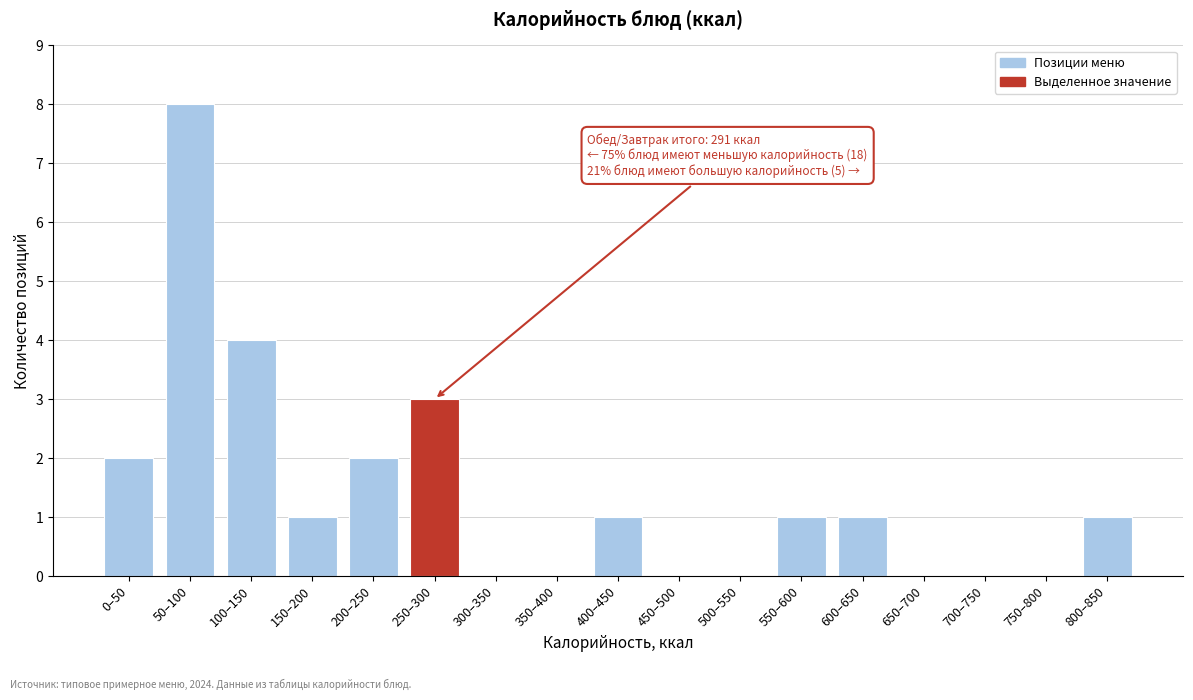

Reading left to right, what are all the values shown in this chart?

0–50=2	50–100=8	100–150=4	150–200=1	200–250=2	250–300=3	300–350=0	350–400=0	400–450=1	450–500=0	500–550=0	550–600=1	600–650=1	650–700=0	700–750=0	750–800=0	800–850=1